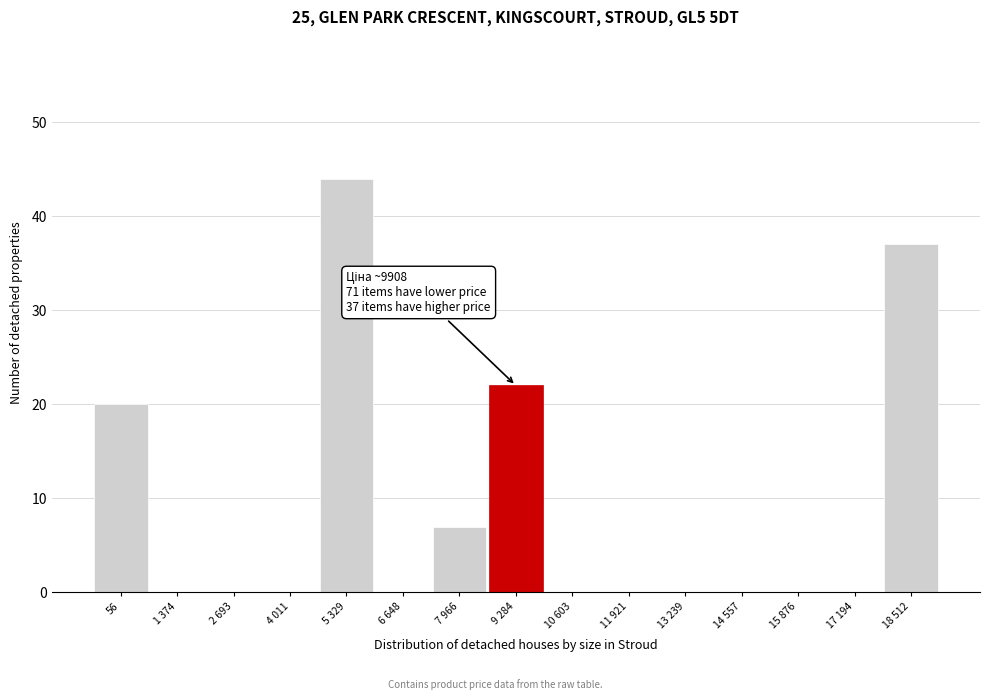

Reading left to right, transcribe all the data shown in this chart.

56=20	1 374=0	2 693=0	4 011=0	5 329=44	6 648=0	7 966=7	9 284=22	10 603=0	11 921=0	13 239=0	14 557=0	15 876=0	17 194=0	18 512=37